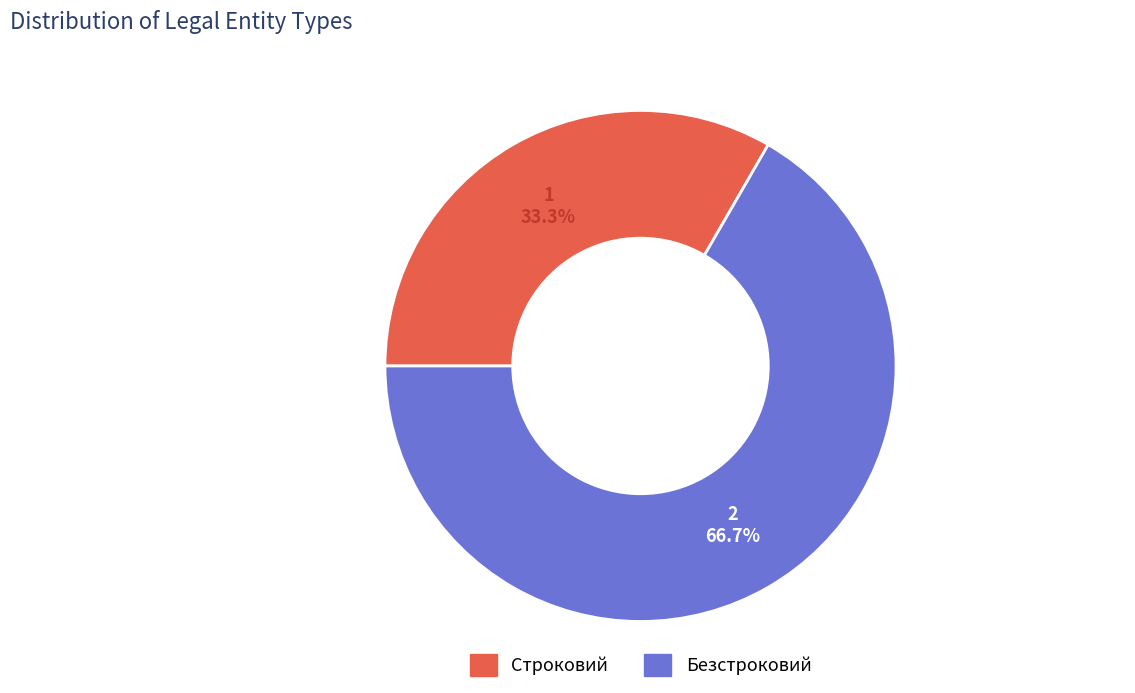

To the nearest percent, what percentage of the pie is Безстроковий?

67%